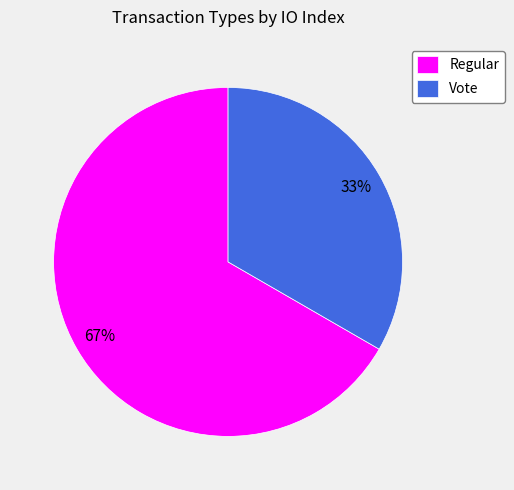

To the nearest percent, what percentage of the pie is Regular?

67%